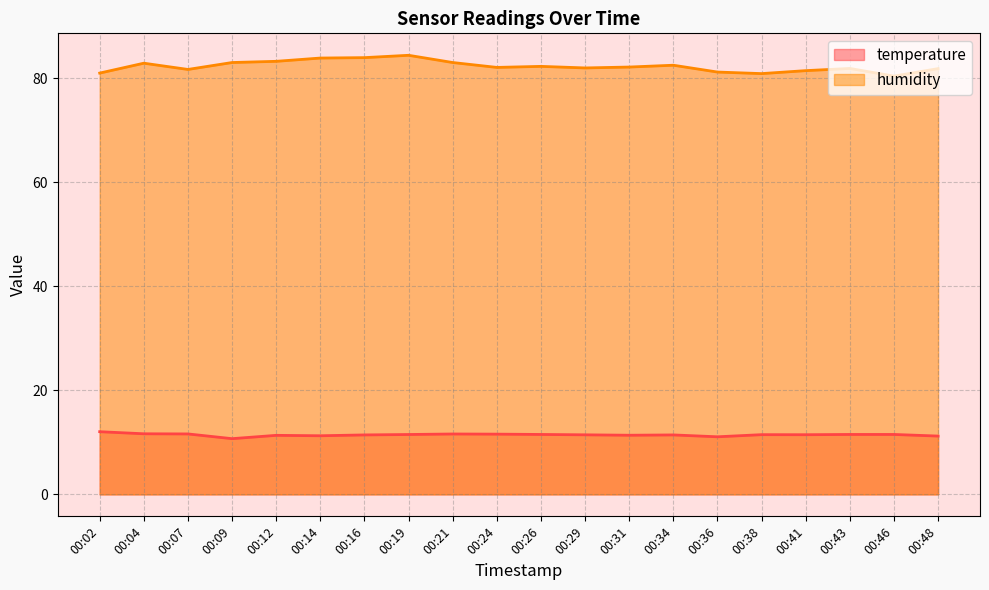

What is the spread (max minus min) of values at 00:41?

70.0